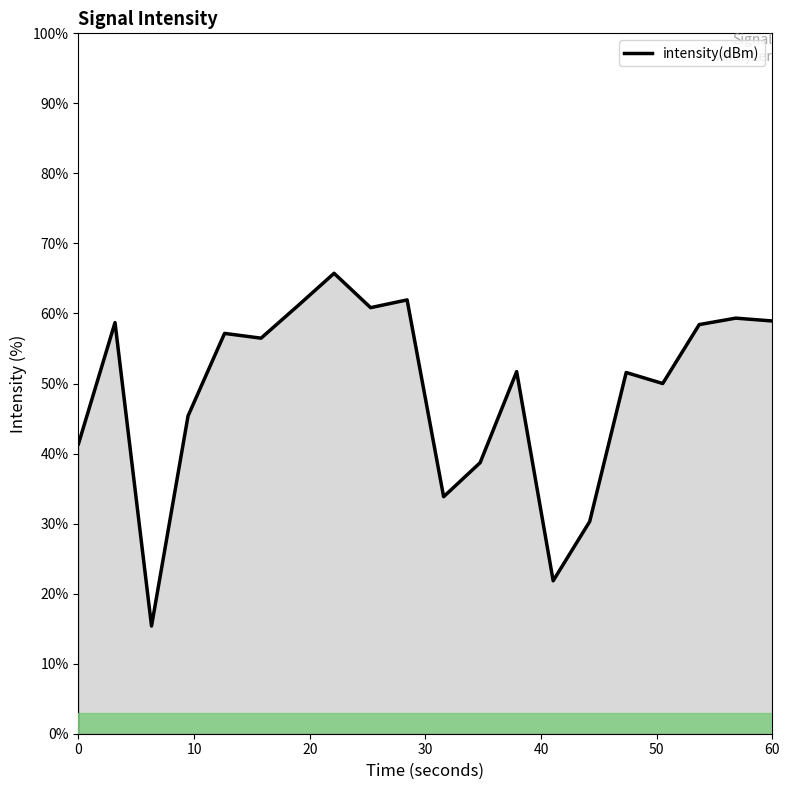

How many lines are shown in the chart?

1